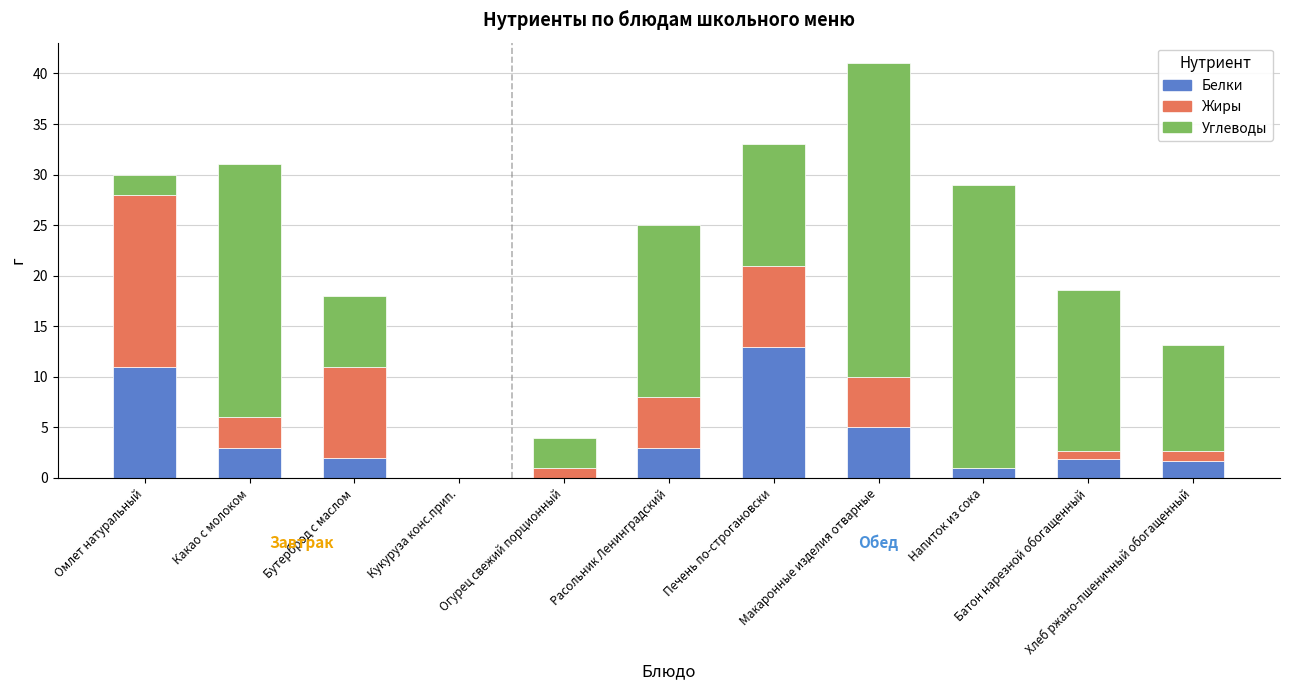

What is the total value across all series at Бутерброд с маслом?

18.0